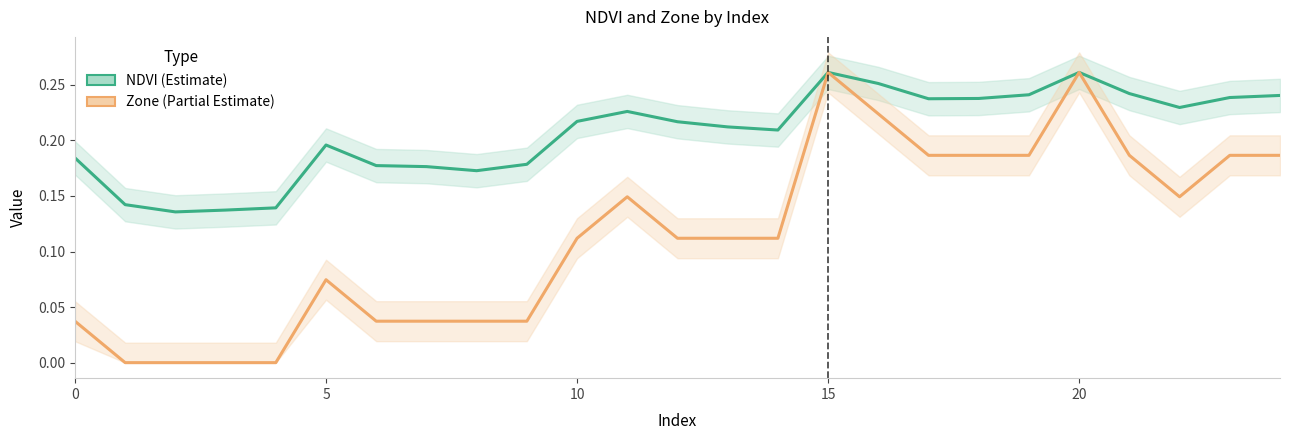

True or false: NDVI has more than 1 points higher than both neighbors.

True